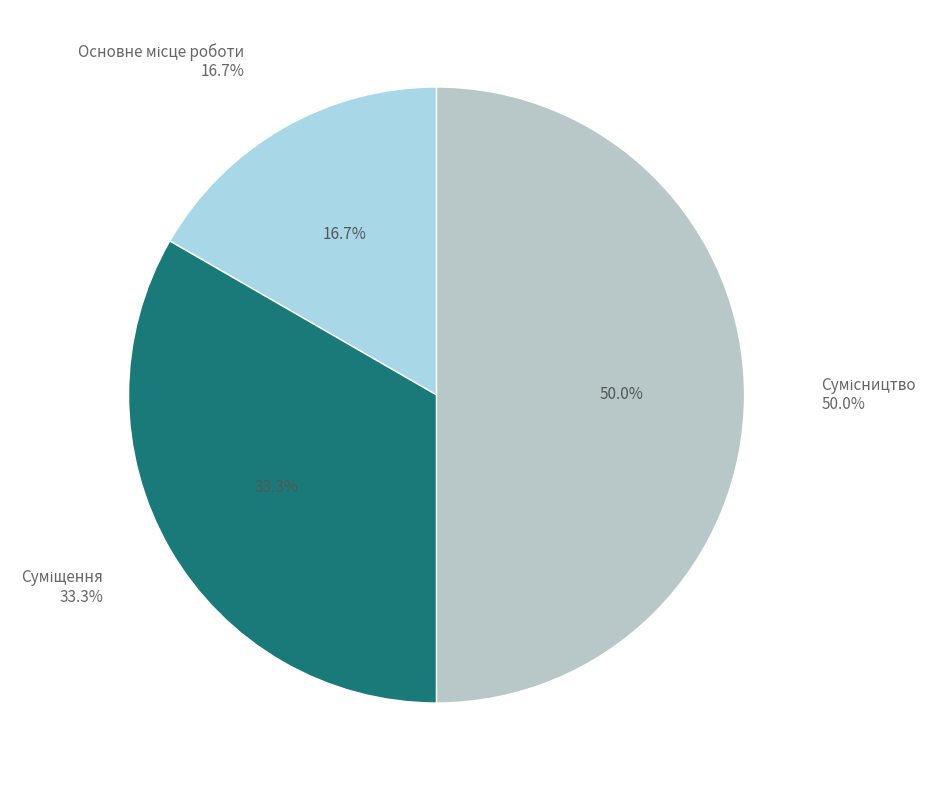

Rank the categories by value from lowest to highest.

Основне місце роботи, Суміщення, Сумісництво